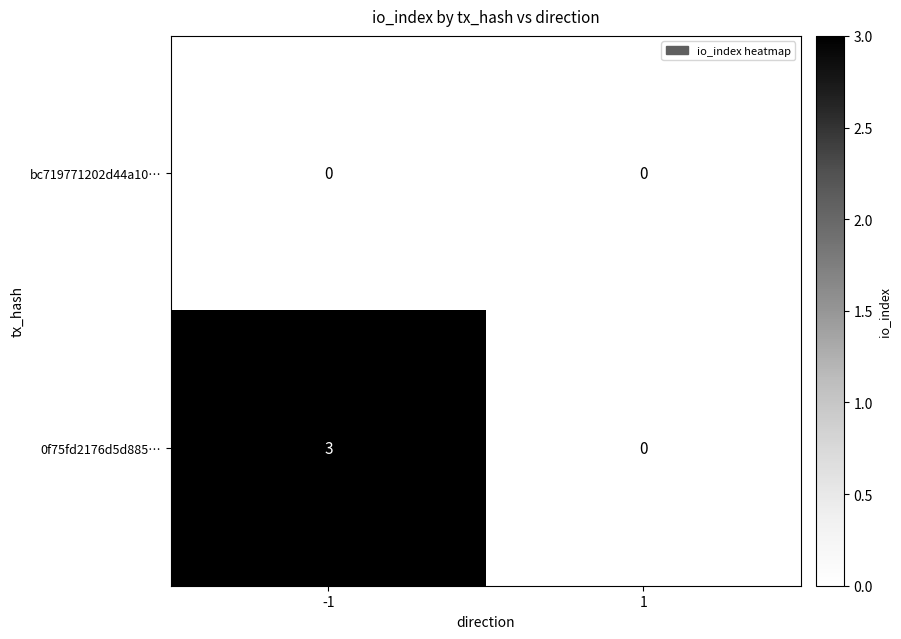

Reading left to right, extract all data points from this chart.

bc719771202d44a10…: 0	0
0f75fd2176d5d885…: 3	0